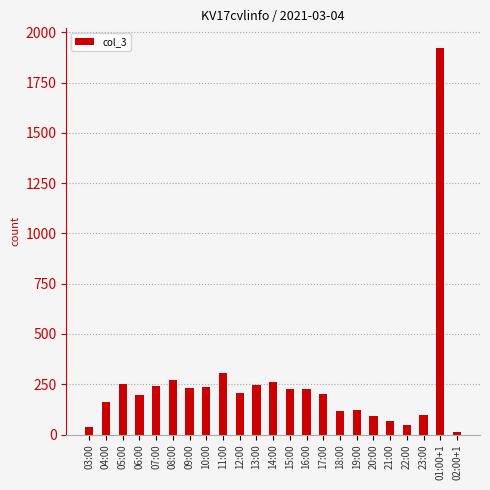

What is the sum of the values at 16:00 and 23:00?

325